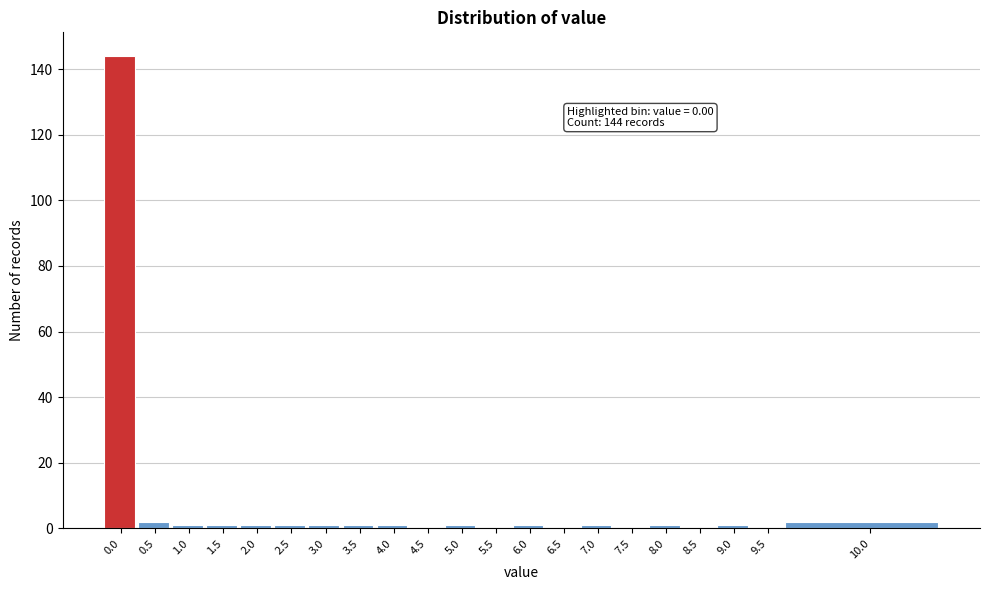

Reading right to left, extract all data points from this chart.

10.0=2	9.5=0	9.0=1	8.5=0	8.0=1	7.5=0	7.0=1	6.5=0	6.0=1	5.5=0	5.0=1	4.5=0	4.0=1	3.5=1	3.0=1	2.5=1	2.0=1	1.5=1	1.0=1	0.5=2	0.0=144